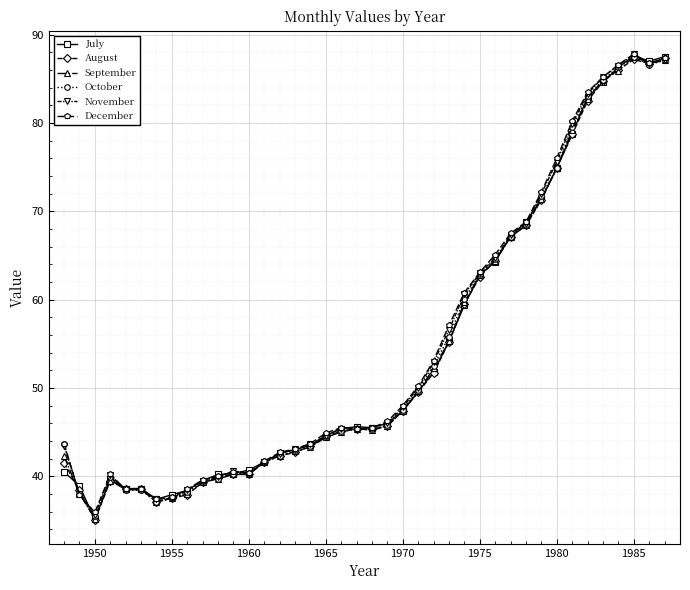

What is the value of the November point at the 21st from the left?

45.5